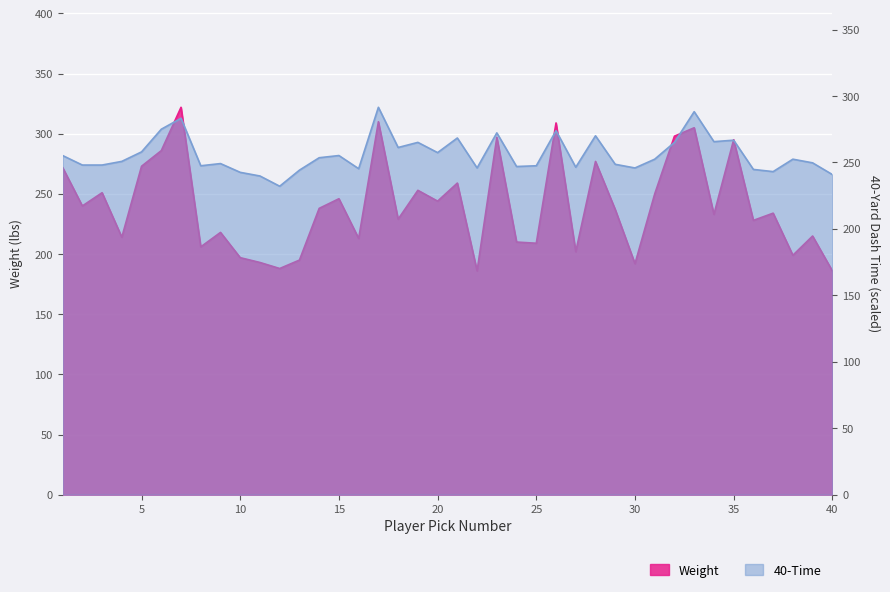

At which category does 40-Time reach its first local peak?

7